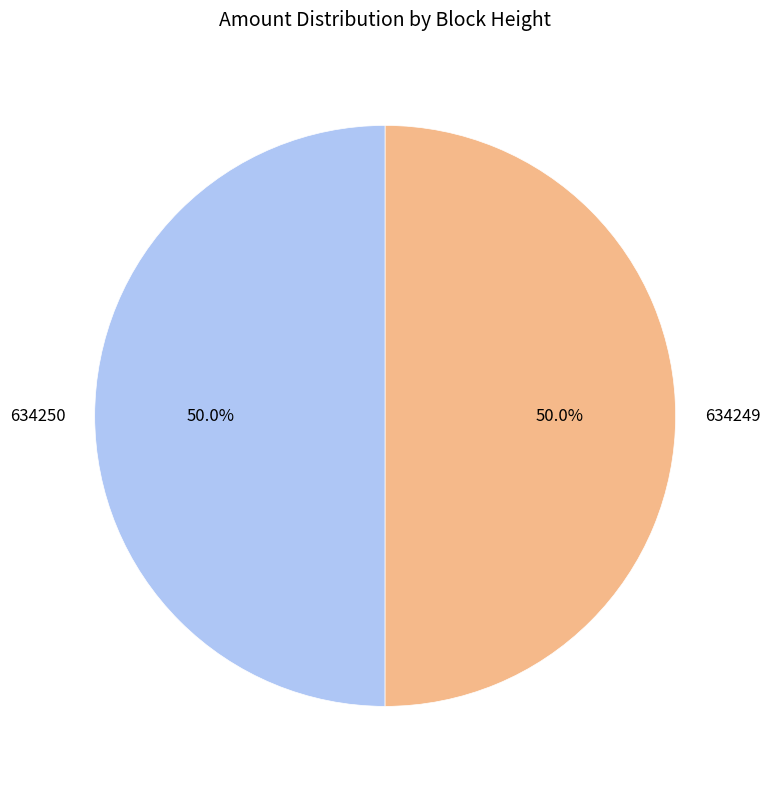

Approximately how many times larger is the value at 634249 compared to 634250?

1.0